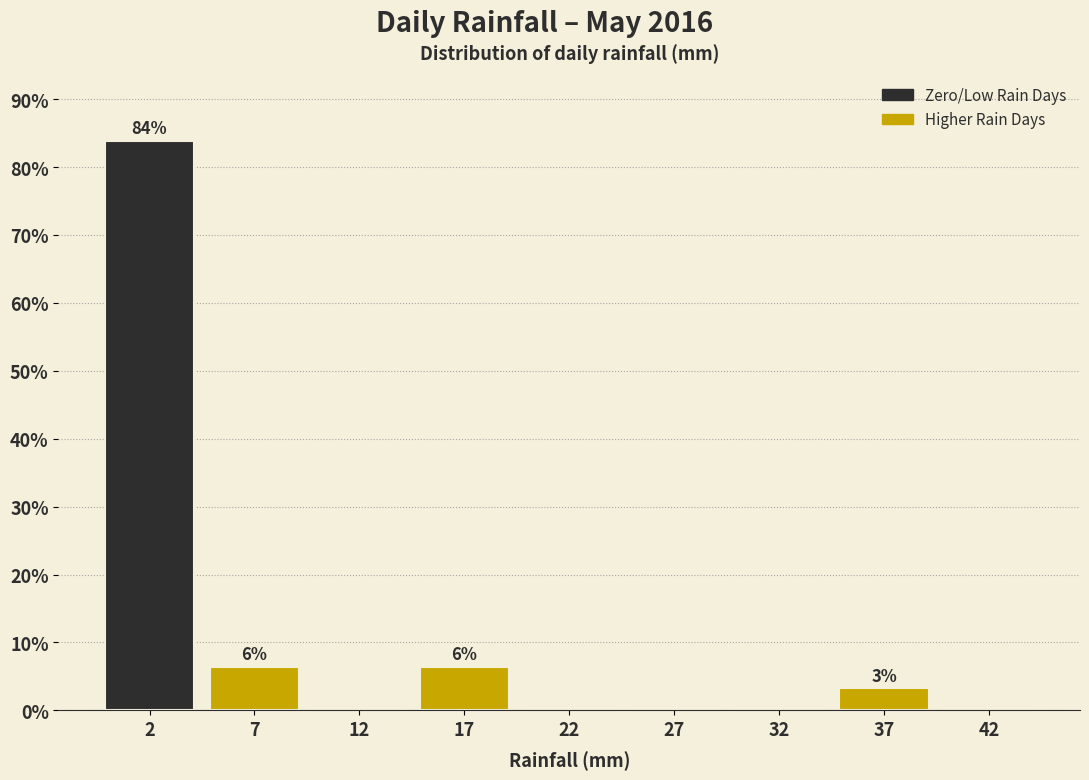

Reading left to right, transcribe all the data shown in this chart.

2=83.9	7=6.5	12=0.0	17=6.5	22=0.0	27=0.0	32=0.0	37=3.2	42=0.0